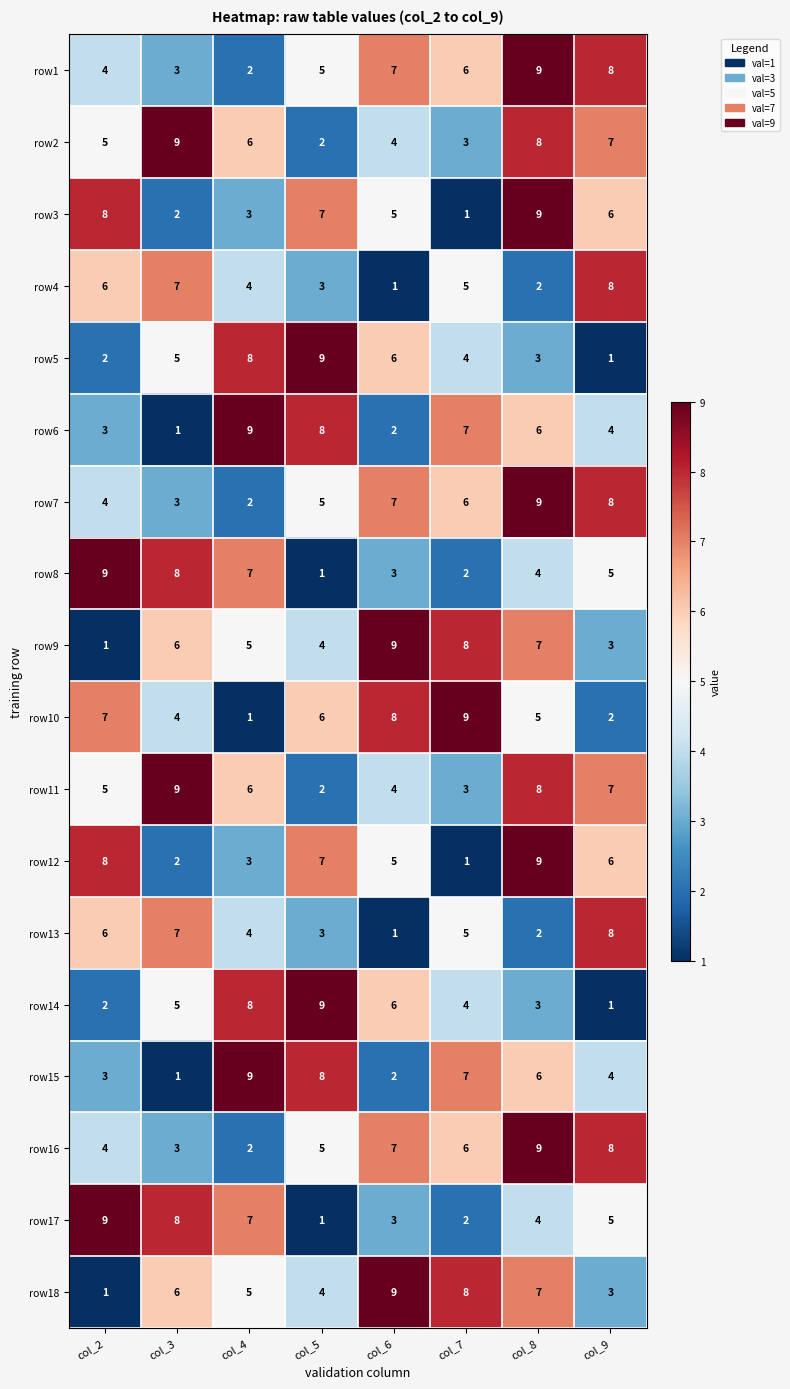

Between col_7 and col_9, which series saw the biggest shift?

row10